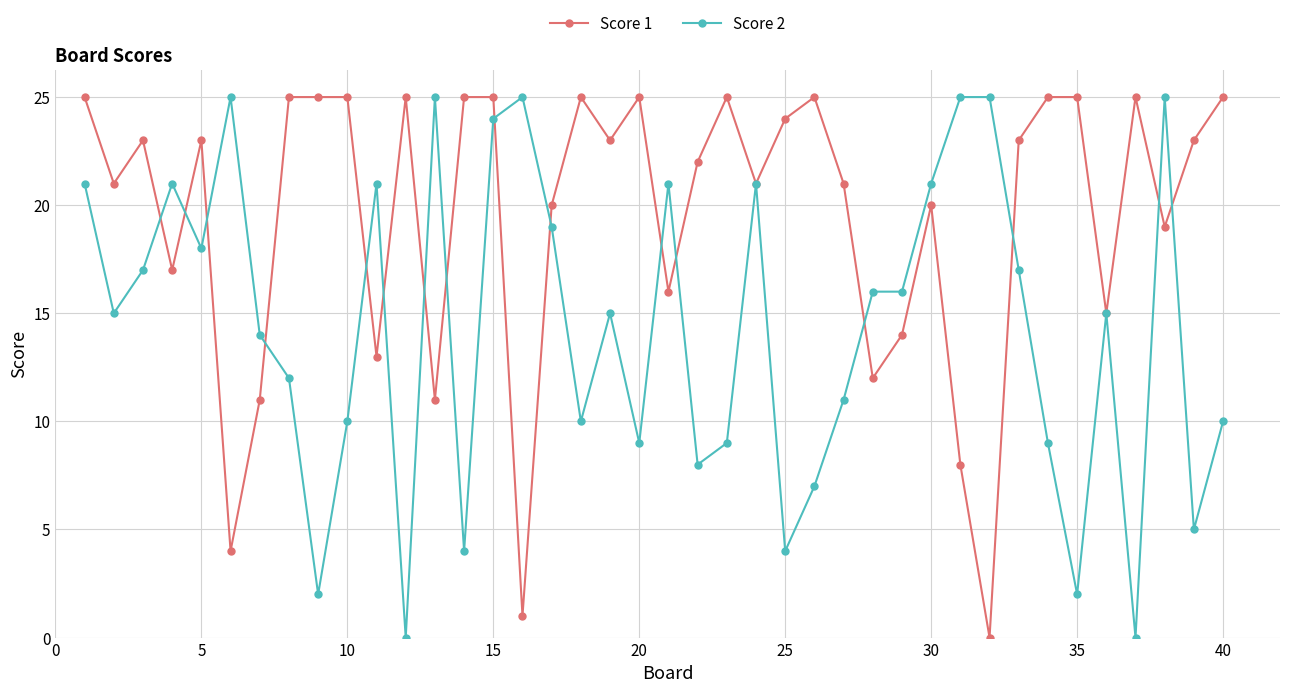

What is the greatest value displayed?

25